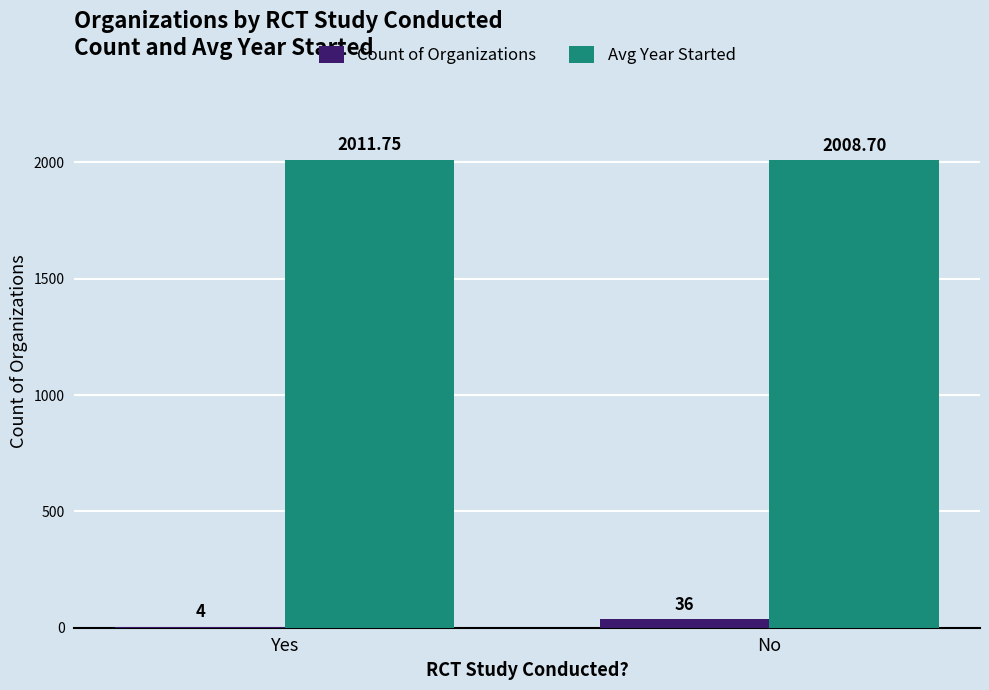

Which category has the highest value across all series?

Yes